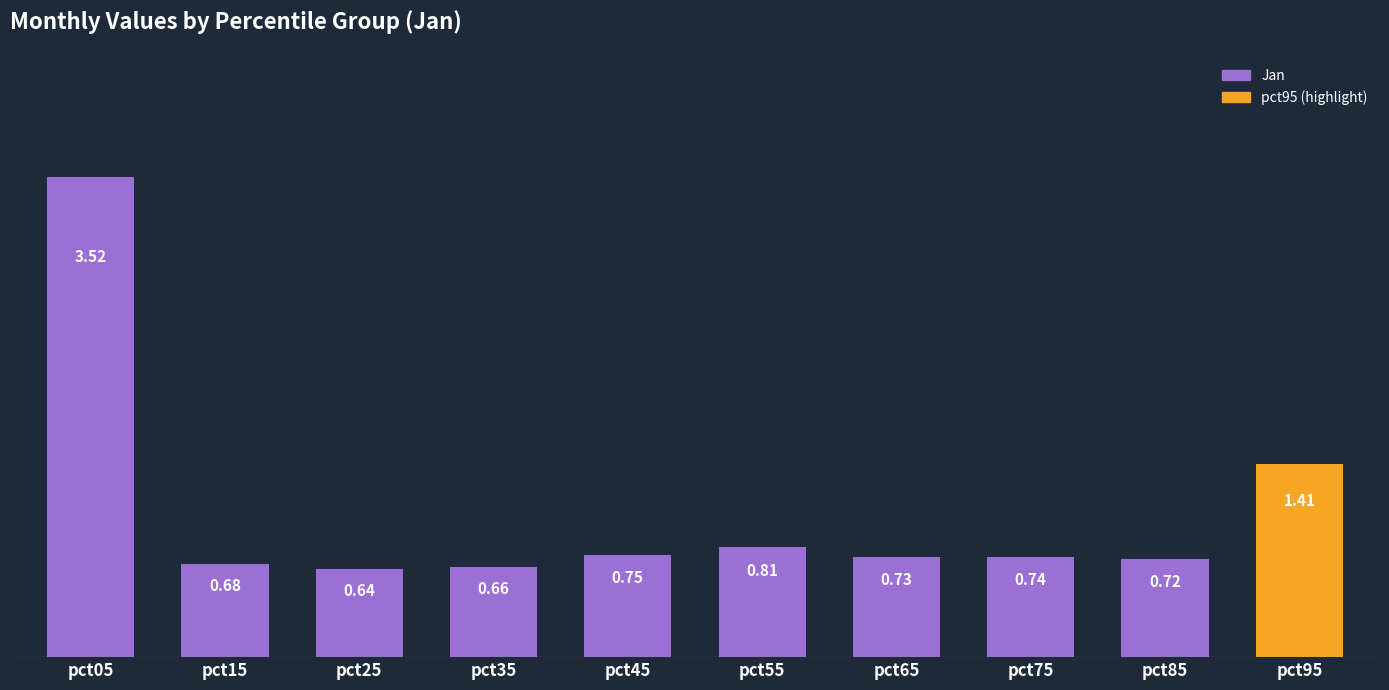

True or false: the data shows 1.0 at pct65.

False